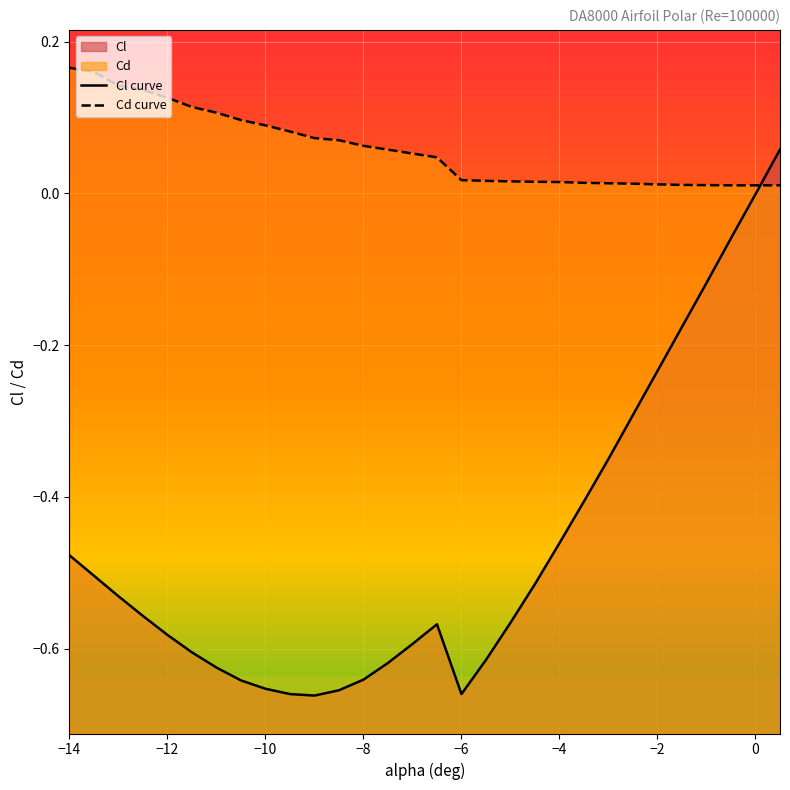

How many interior local valleys does the Cl curve series have?

2